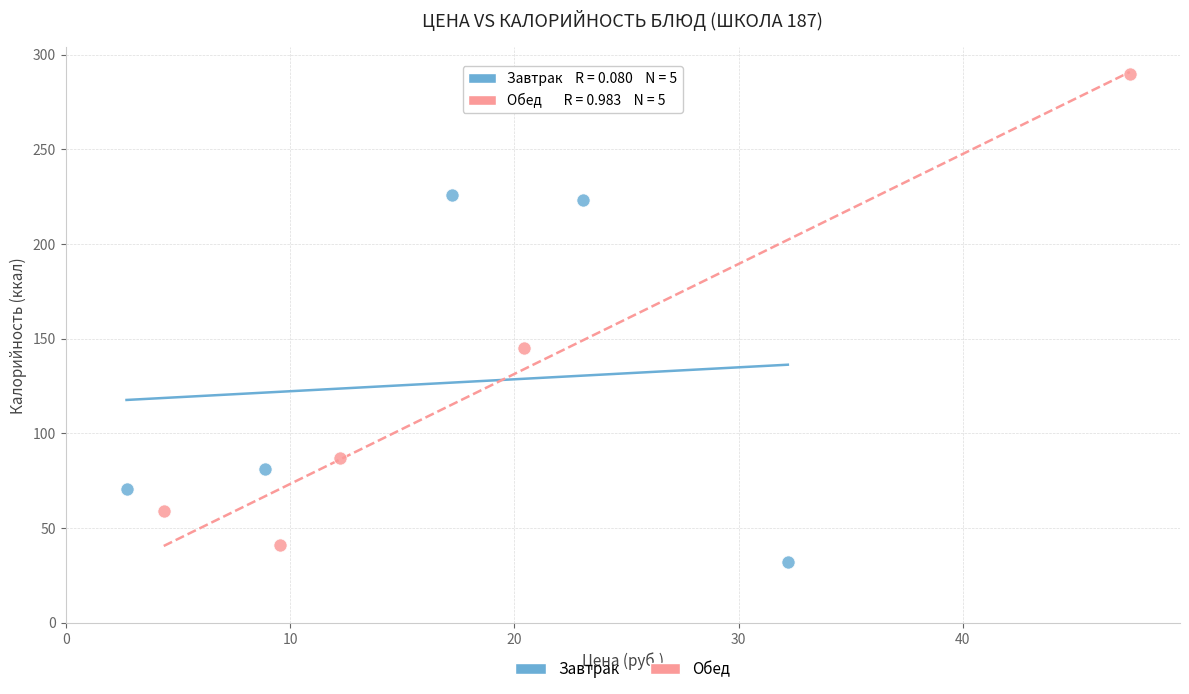

Which series reaches the maximum Y coordinate?

Обед